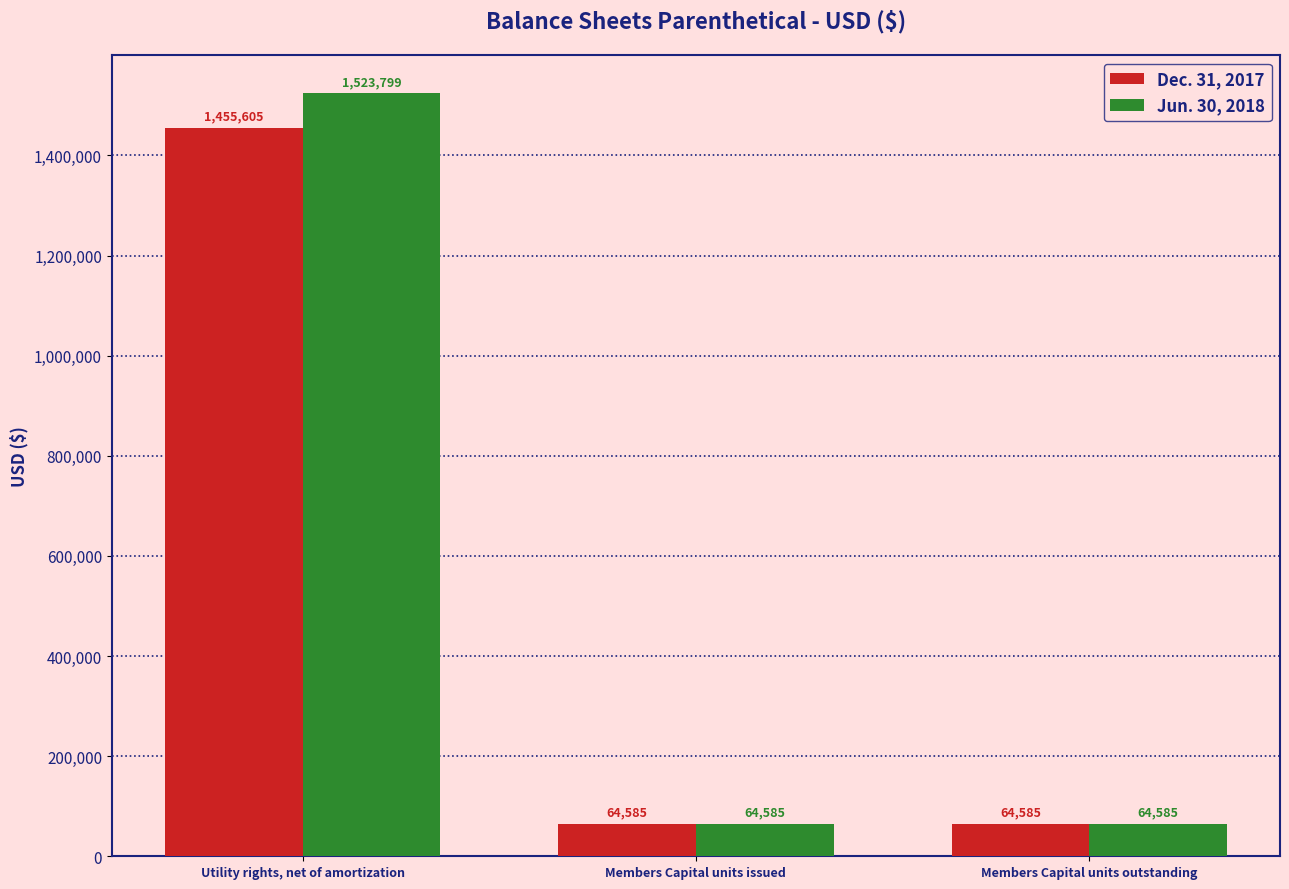

What is the difference between the maximum and minimum values in the Dec. 31, 2017 series?

1391020